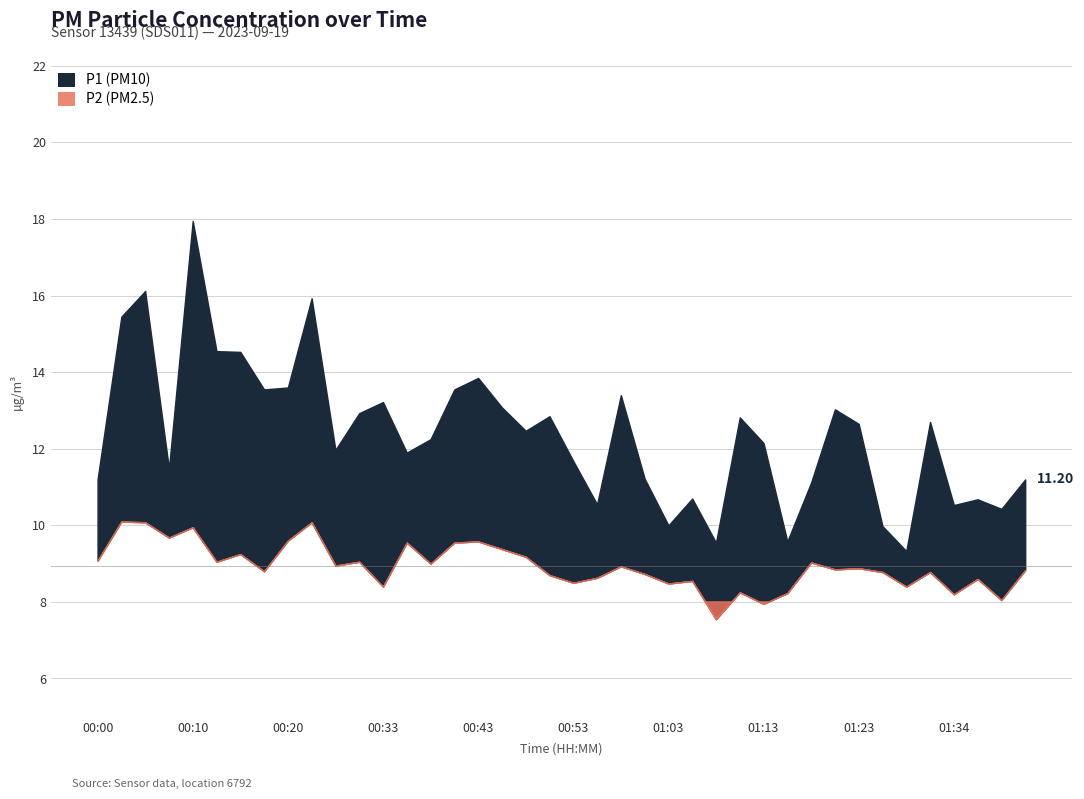

Is it true that P1 equals 12.8 at 00:50?

True